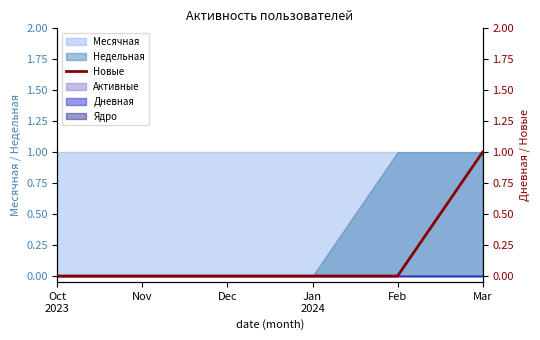

True or false: Новые (right) has more than 2 points higher than both neighbors.

False